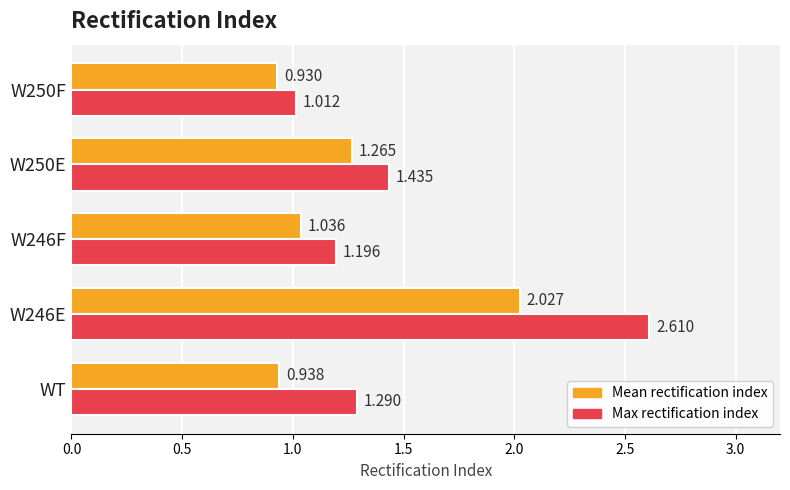

Is the value of Max rectification index at W250F greater than the value of Mean rectification index at W250E?

No